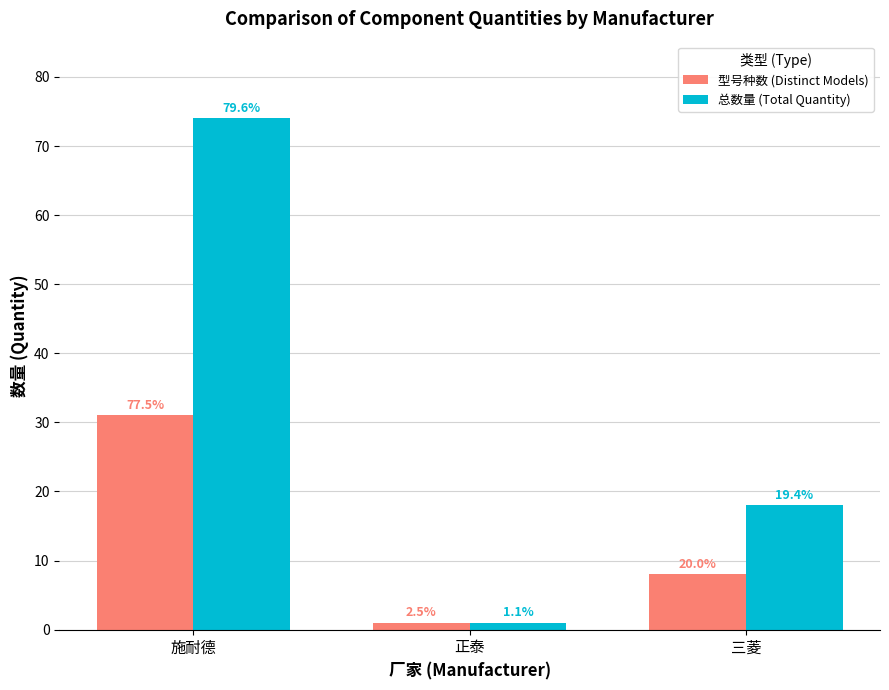

Reading left to right, list all the values displayed in this chart.

型号种数 (Distinct Models): 31	1	8
总数量 (Total Quantity): 74	1	18